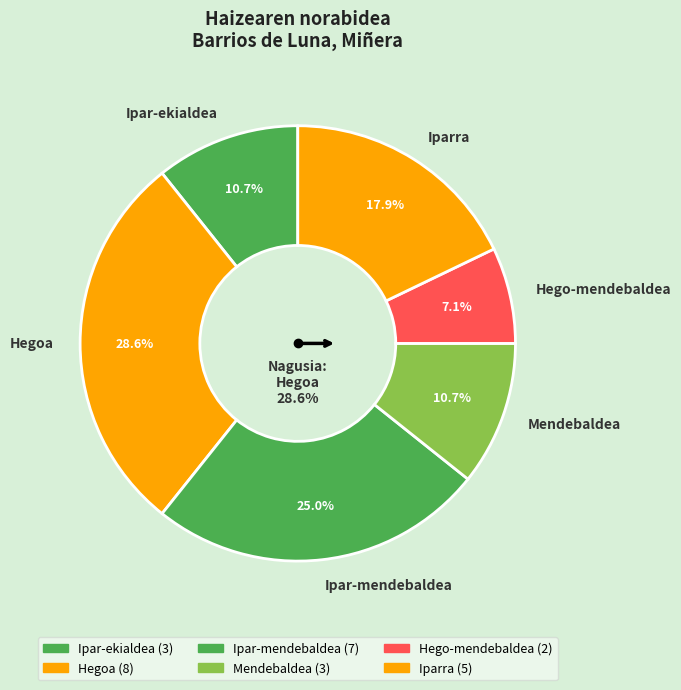

Is the sum of Hegoa and Ipar-mendebaldea greater than half?

Yes